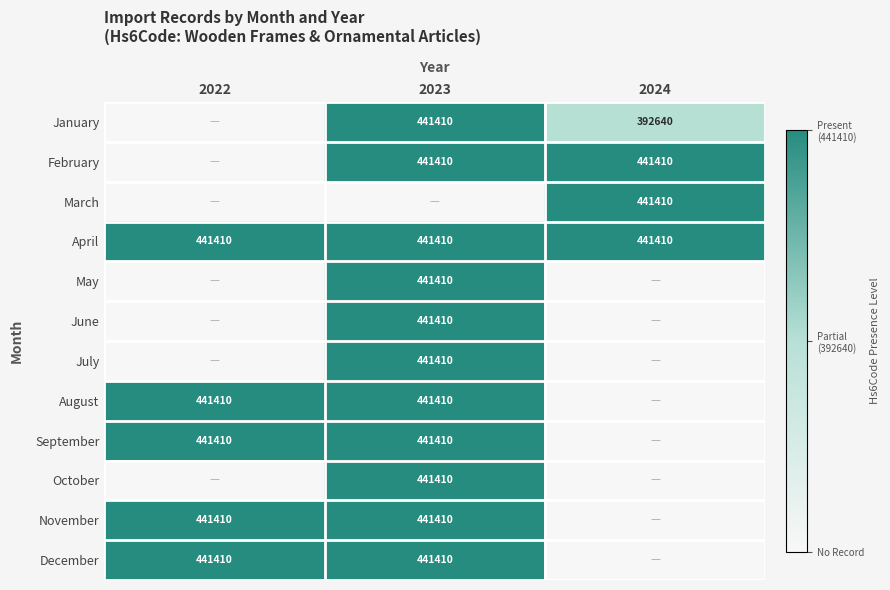

The value of April at 2024 is 727422. True or false?

False